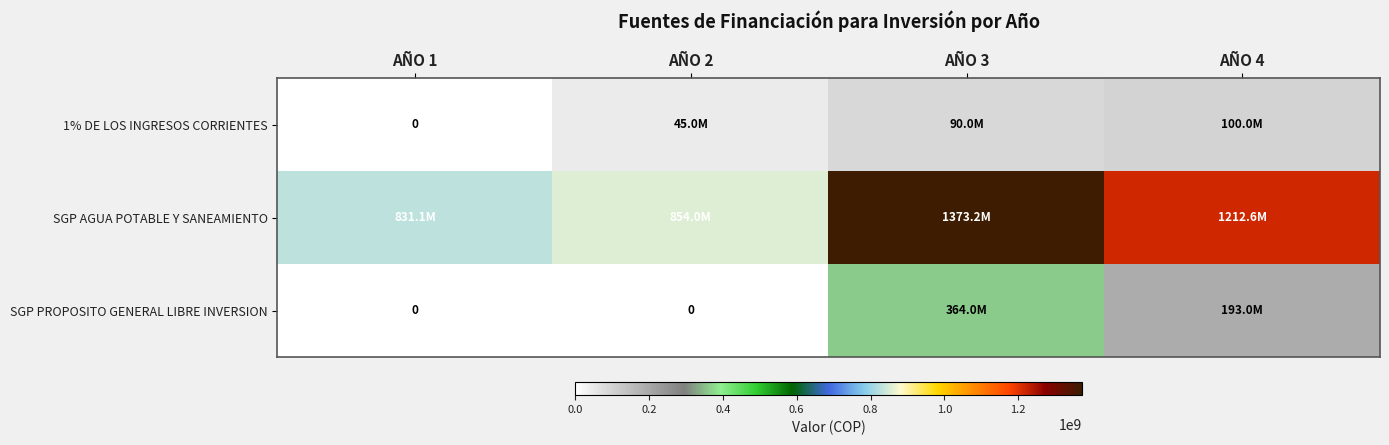

List the series in order of their peak value, highest first.

SGP AGUA POTABLE Y SANEAMIENTO, SGP PROPOSITO GENERAL LIBRE INVERSION, 1% DE LOS INGRESOS CORRIENTES